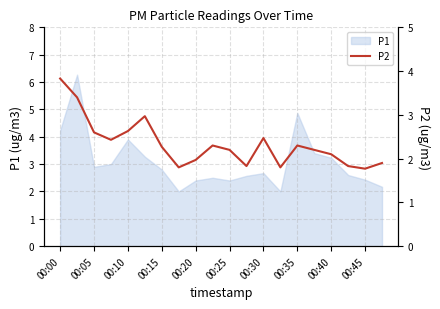

How many data points are less than 2?

7